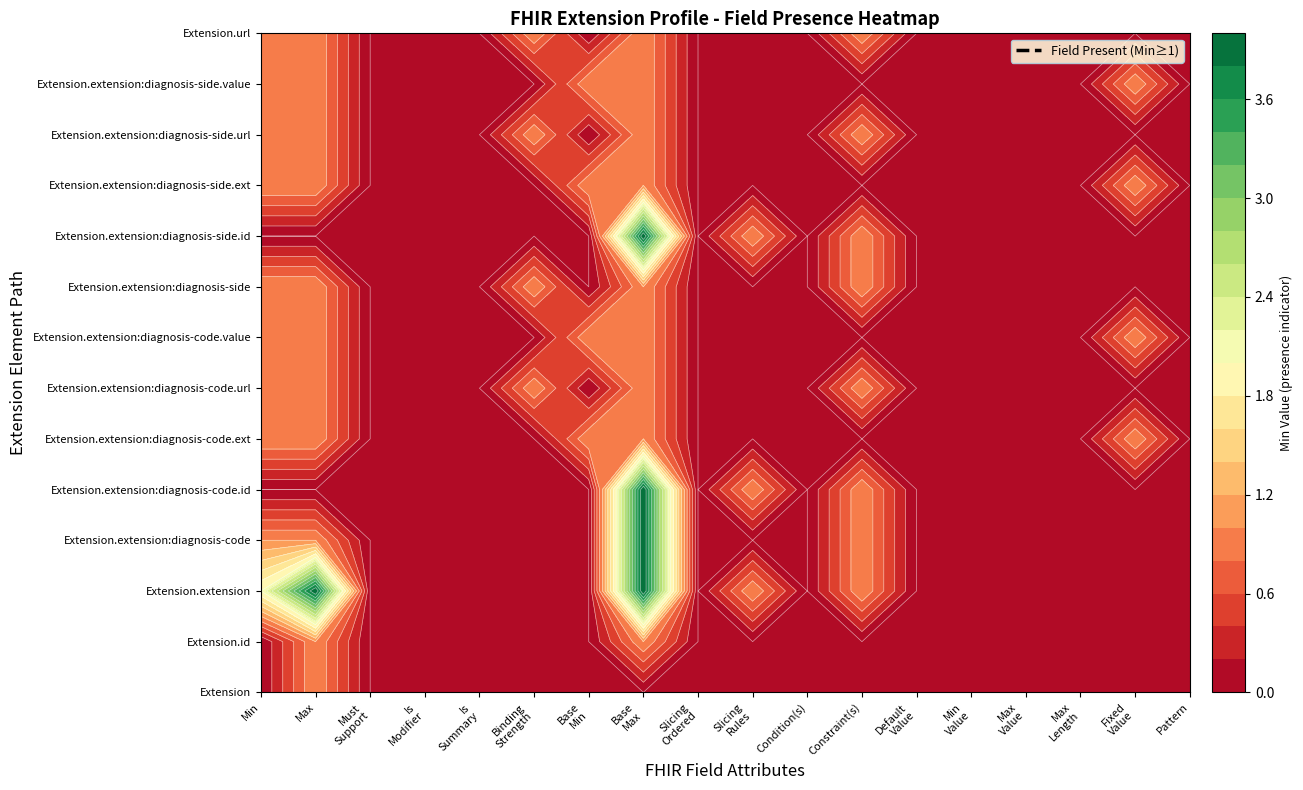

The value of Extension.extension:diagnosis-code at Fixed Value is 0. True or false?

True